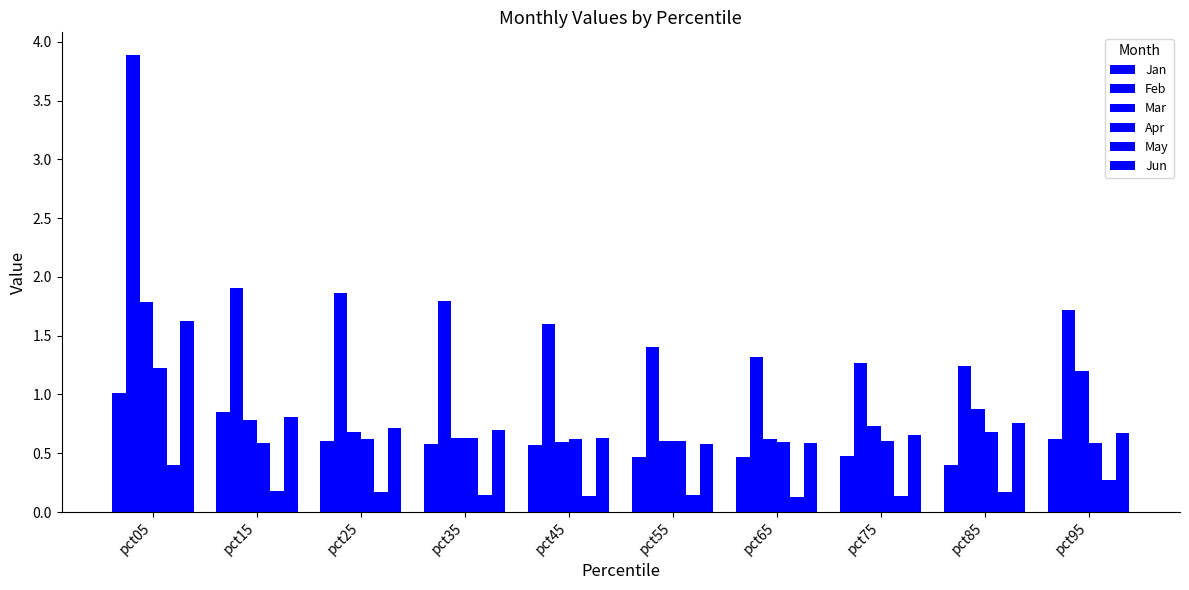

What is the value of the Feb bar at the 4th from the left?

1.8